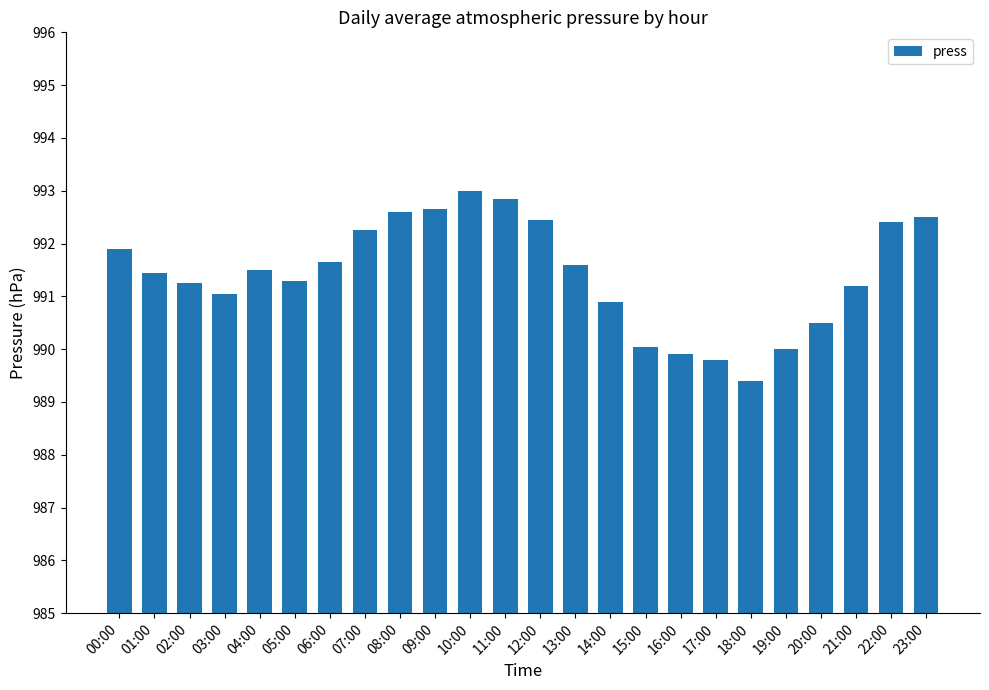

How many bars are there in total?

24